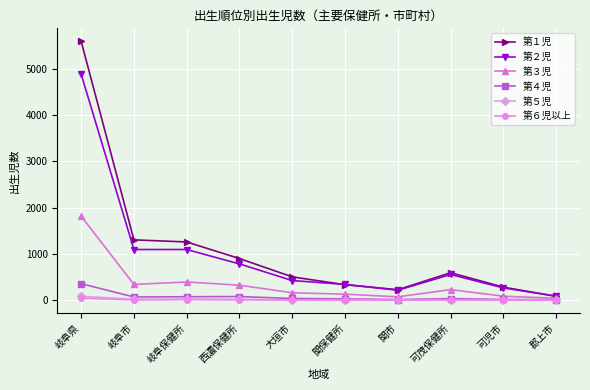

True or false: 第１児 has a value of 592 at 可茂保健所.

True